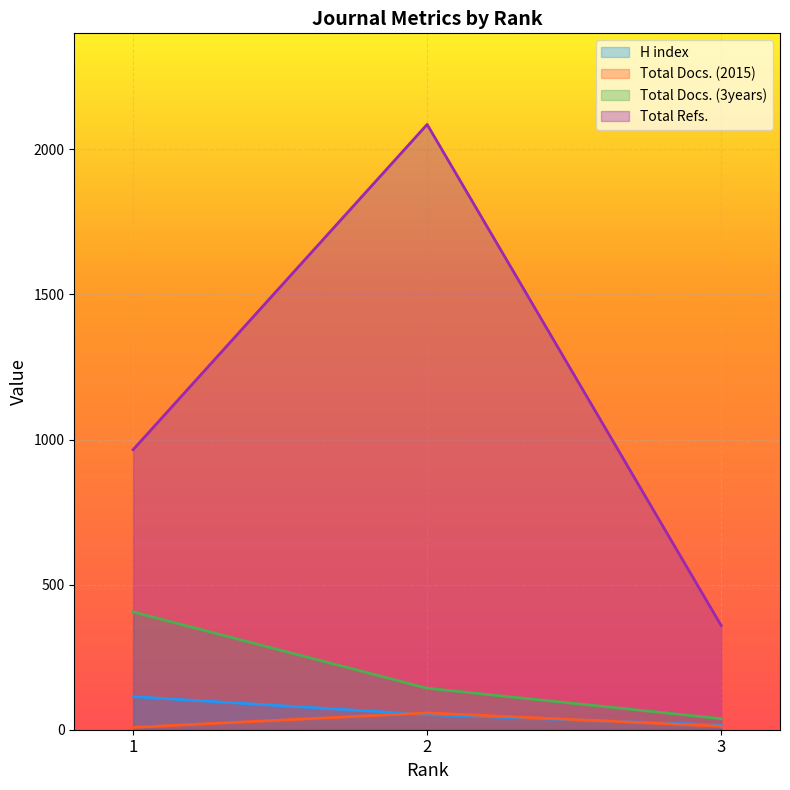

Reading left to right, extract all data points from this chart.

H index: 1=114	2=52	3=16
Total Docs. (2015): 1=8	2=58	3=12
Total Docs. (3years): 1=406	2=143	3=38
Total Refs.: 1=965	2=2086	3=359